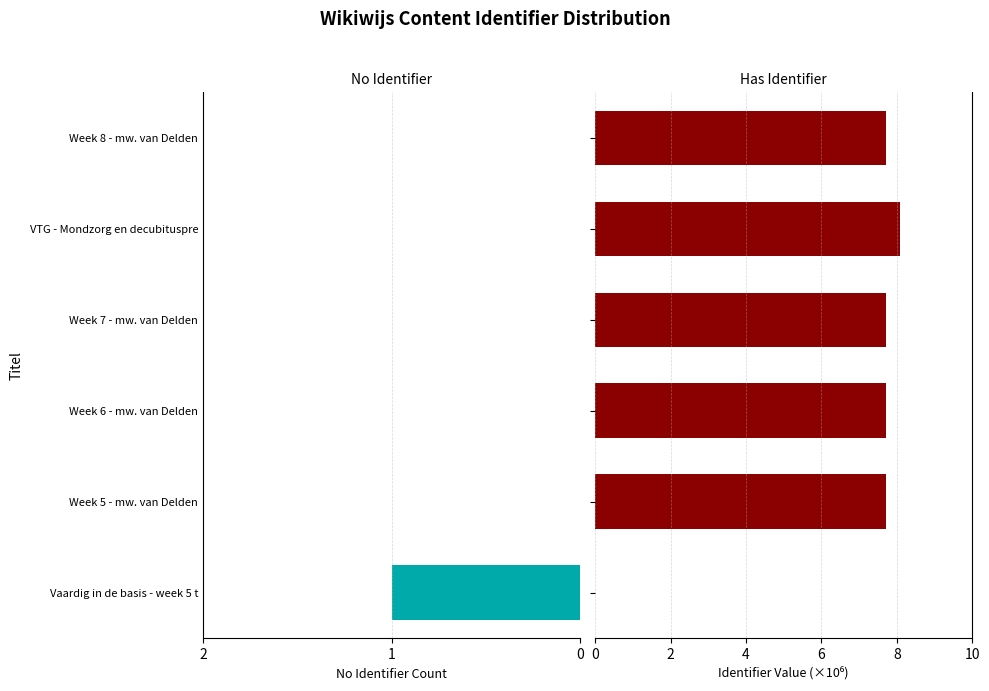

What is the maximum value for Identifier (millions)?

8.1